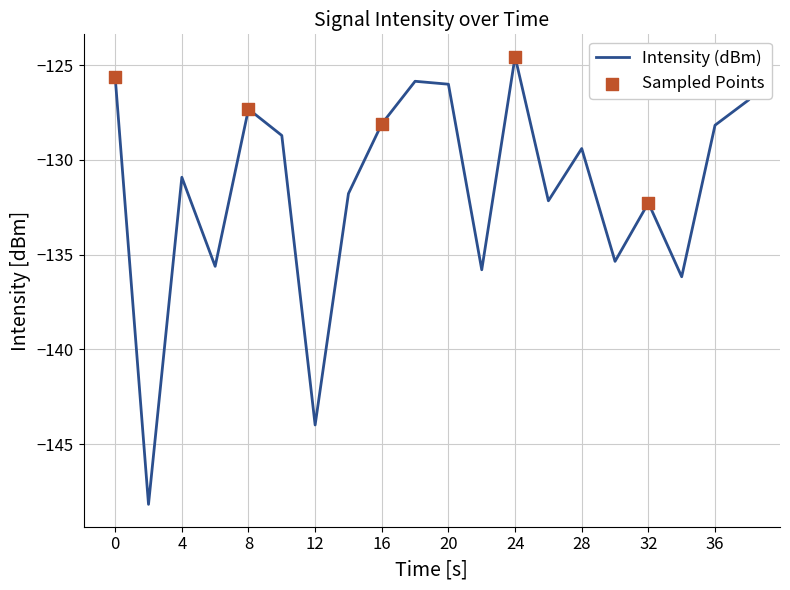

What is the difference between the maximum and minimum values?

23.6